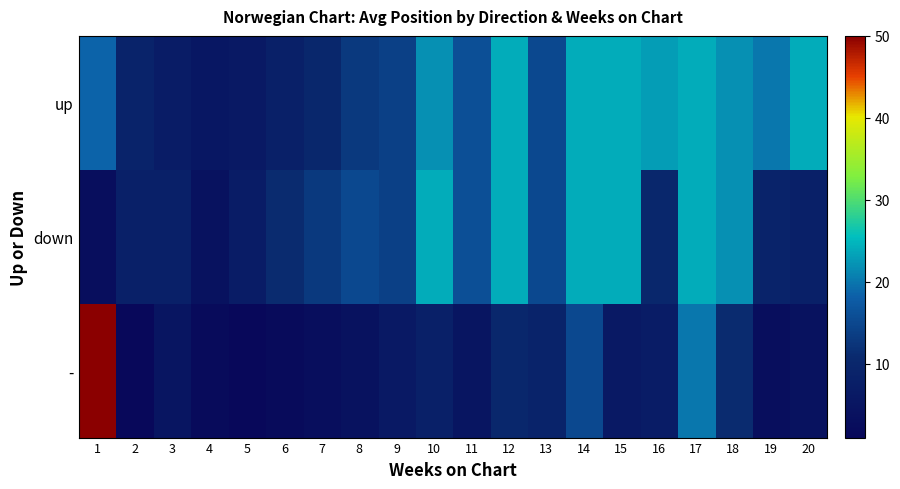

Which series changed the most between 3 and 9?

up